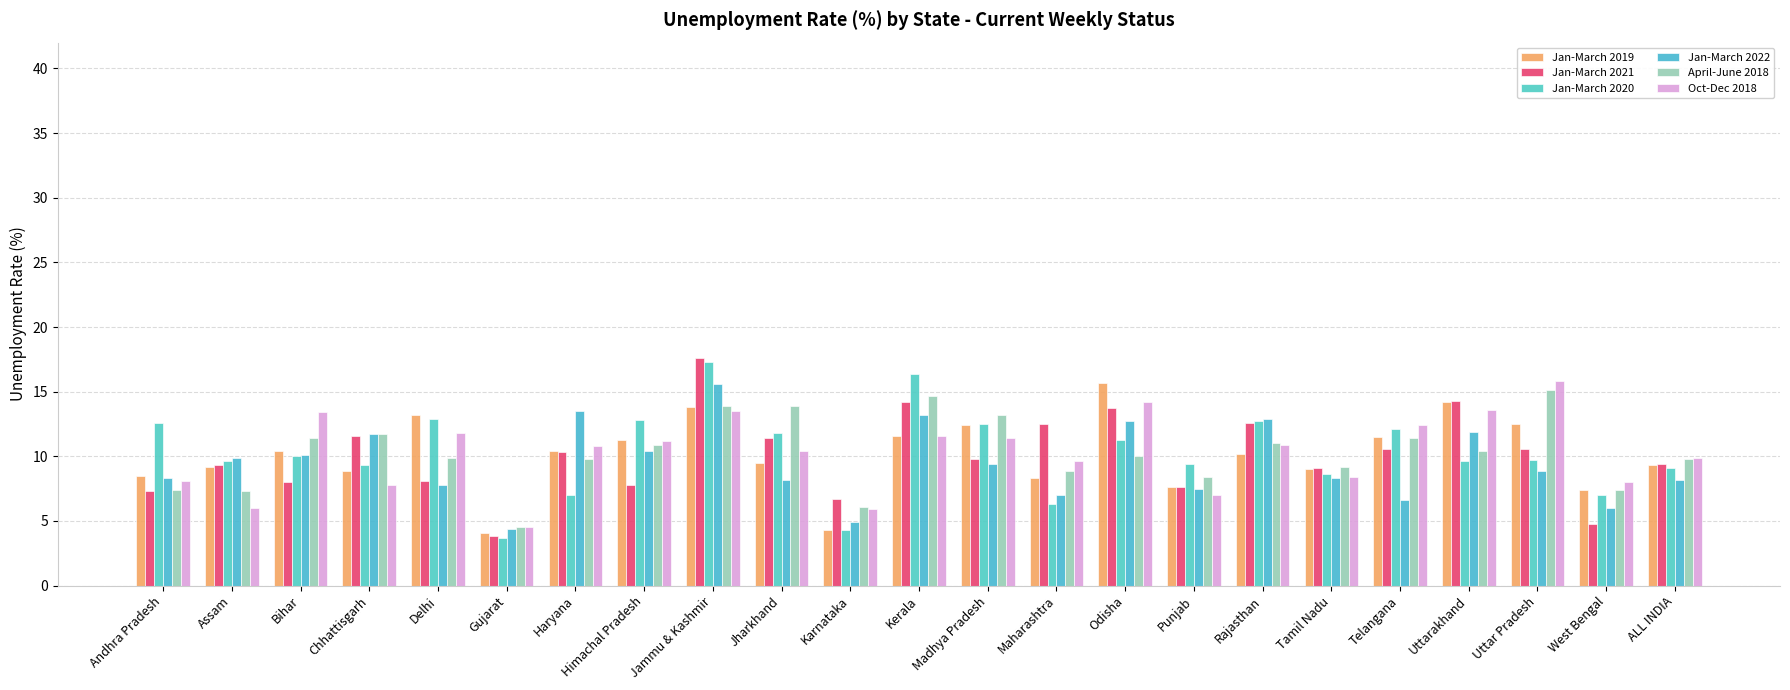

What is the smallest value displayed?

3.7